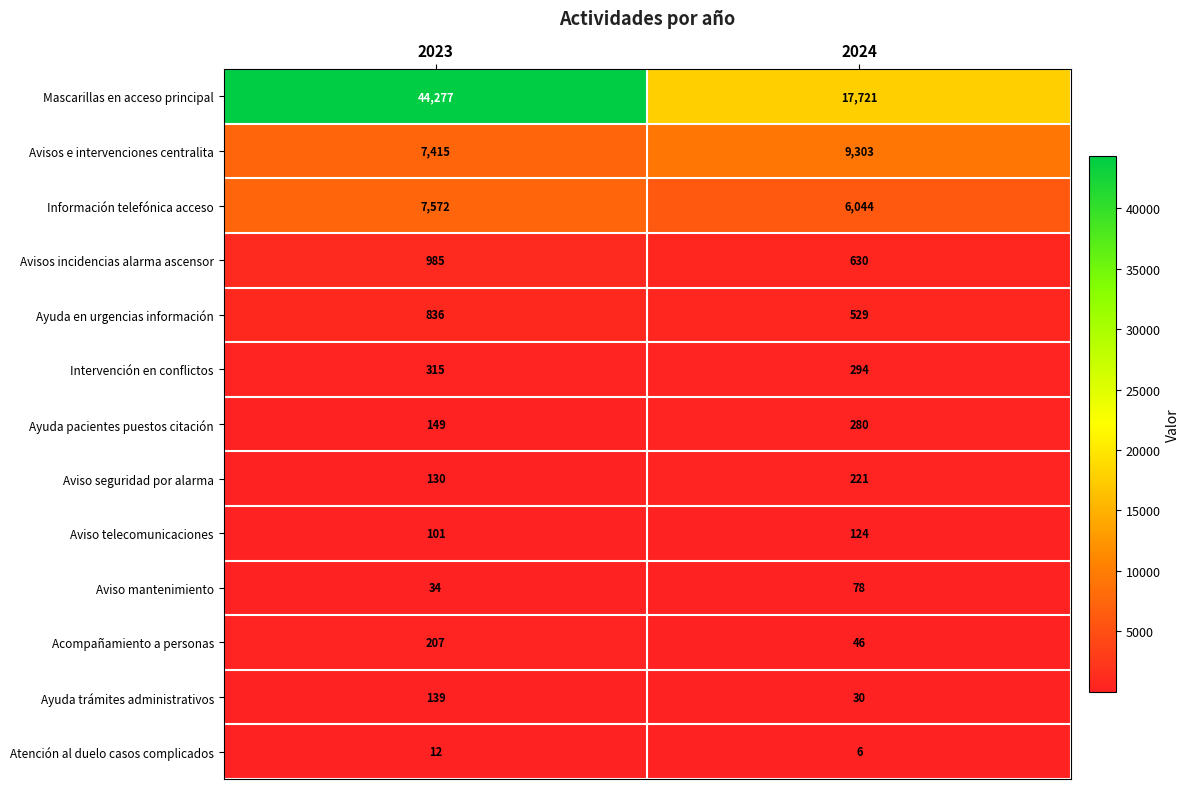

Which series has the widest spread of values?

Mascarillas en acceso principal